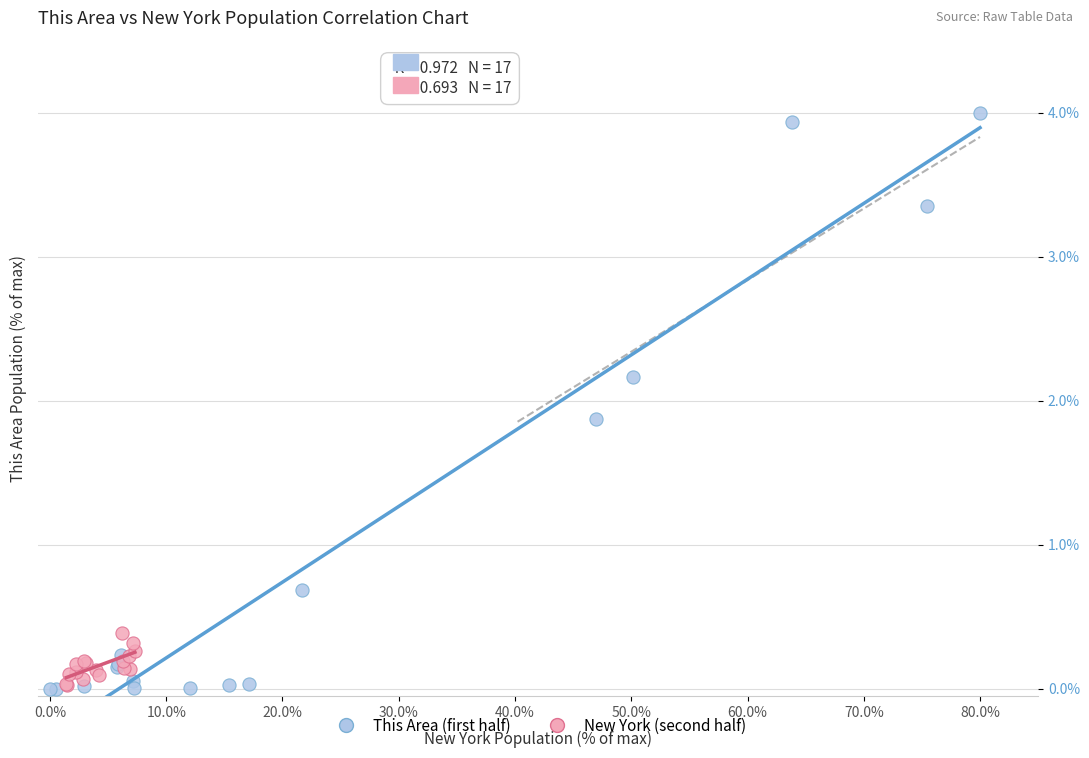

Which series reaches the maximum Y coordinate?

This Area (first half)